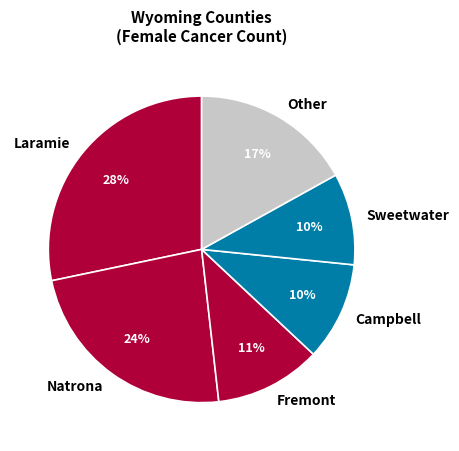

Is Fremont the majority of the pie?

No